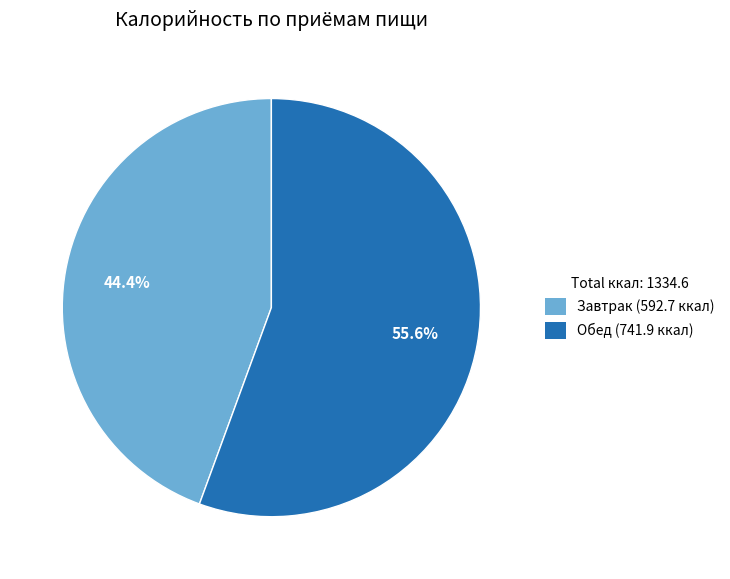

To the nearest percent, what portion does Обед represent?

56%